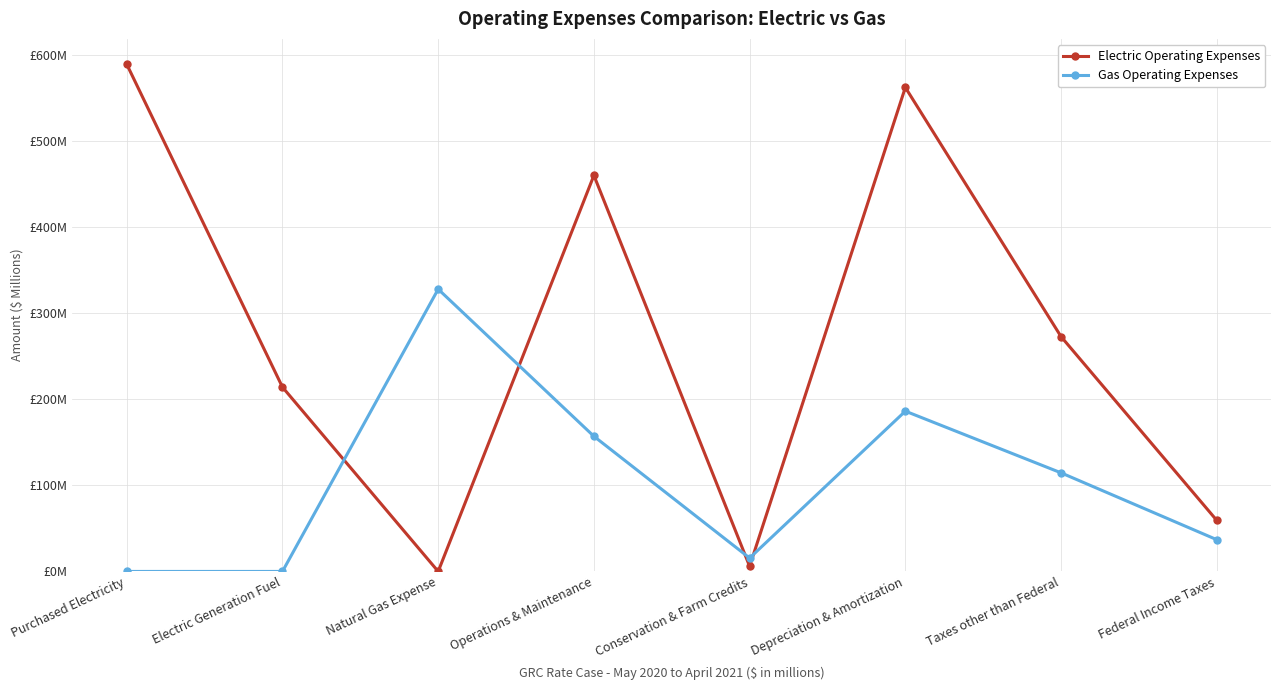

What is the label of the 8th point from the right?

Purchased Electricity